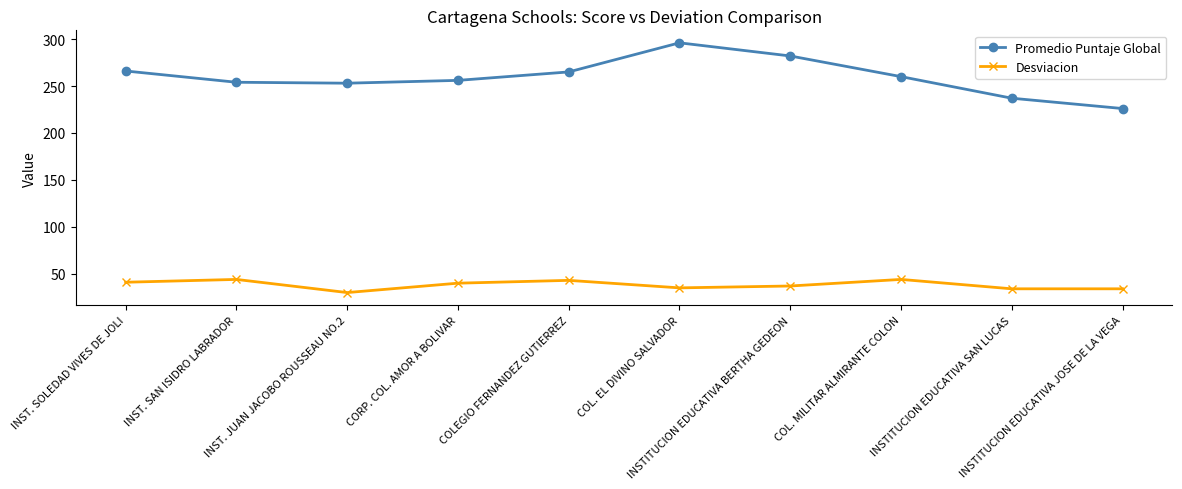

Does the chart display data point markers on the line(s)?

Yes